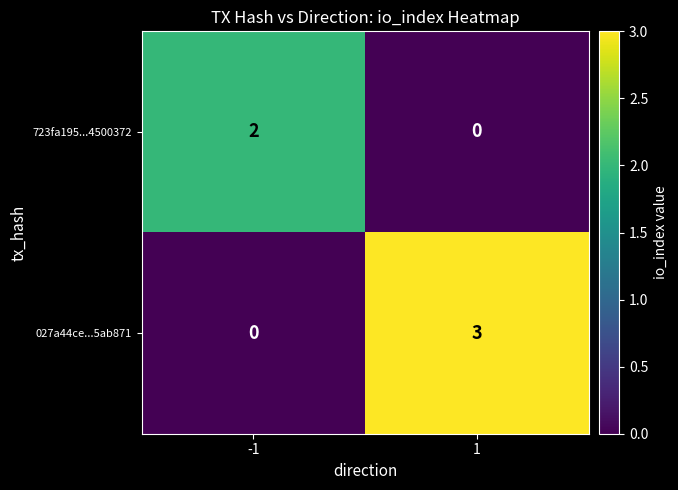

Reading left to right, transcribe all the data shown in this chart.

723fa195...4500372: 2	0
027a44ce...5ab871: 0	3